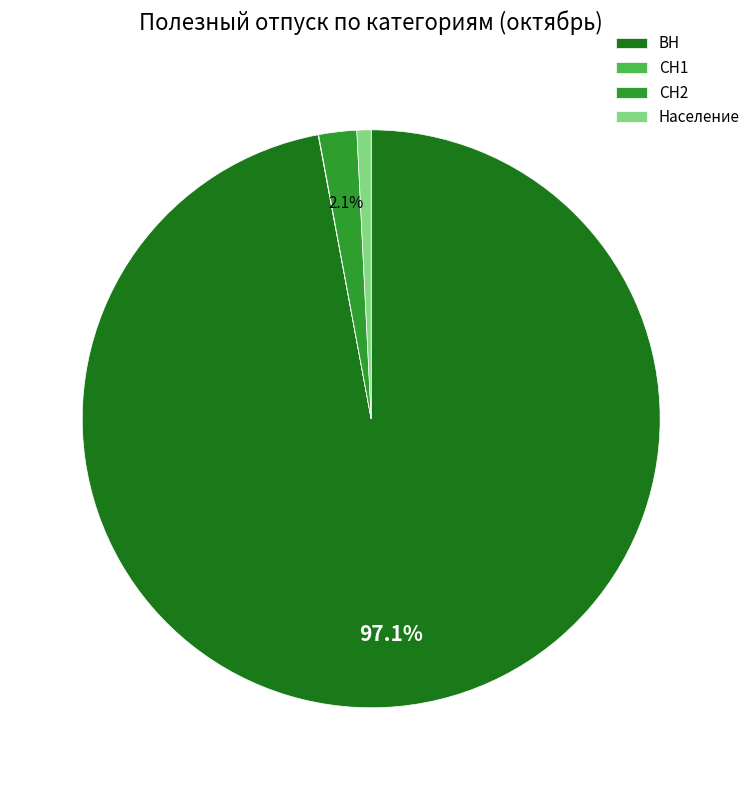

What percentage is NOT represented by ВН?

2.9%